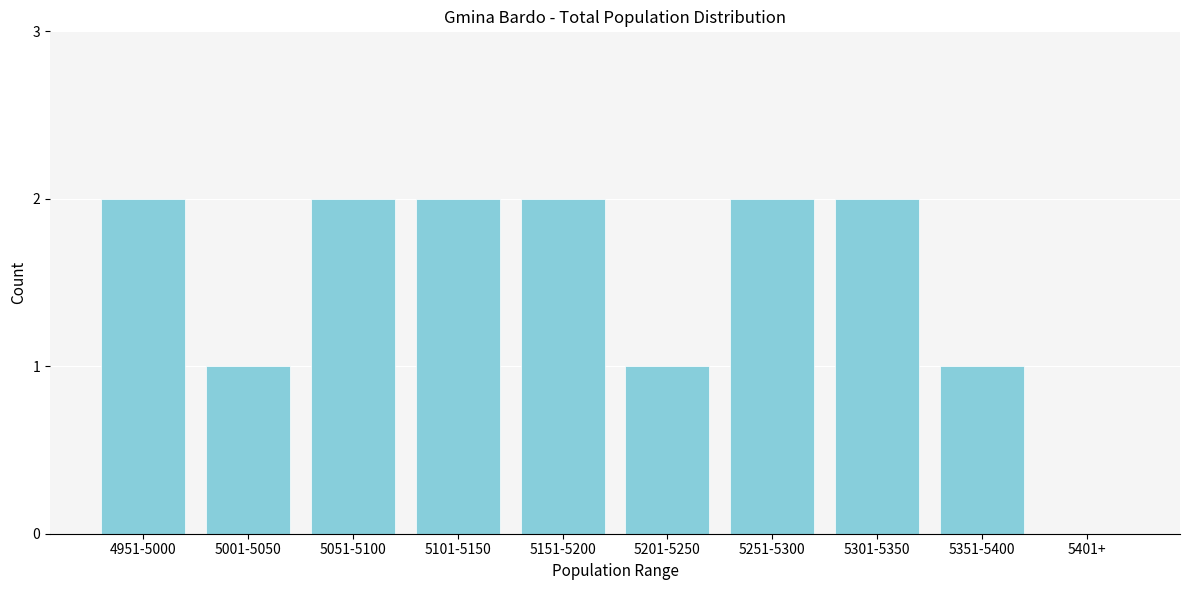

Reading right to left, transcribe all the data shown in this chart.

5401+=0	5351-5400=1	5301-5350=2	5251-5300=2	5201-5250=1	5151-5200=2	5101-5150=2	5051-5100=2	5001-5050=1	4951-5000=2